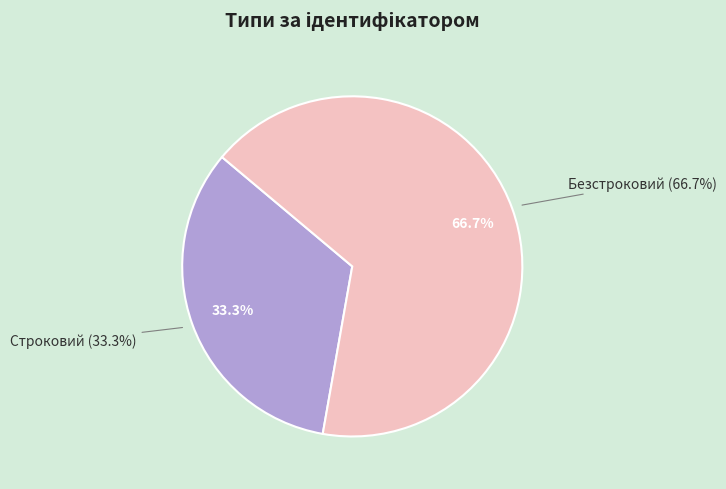

How many segments does this pie chart have?

2